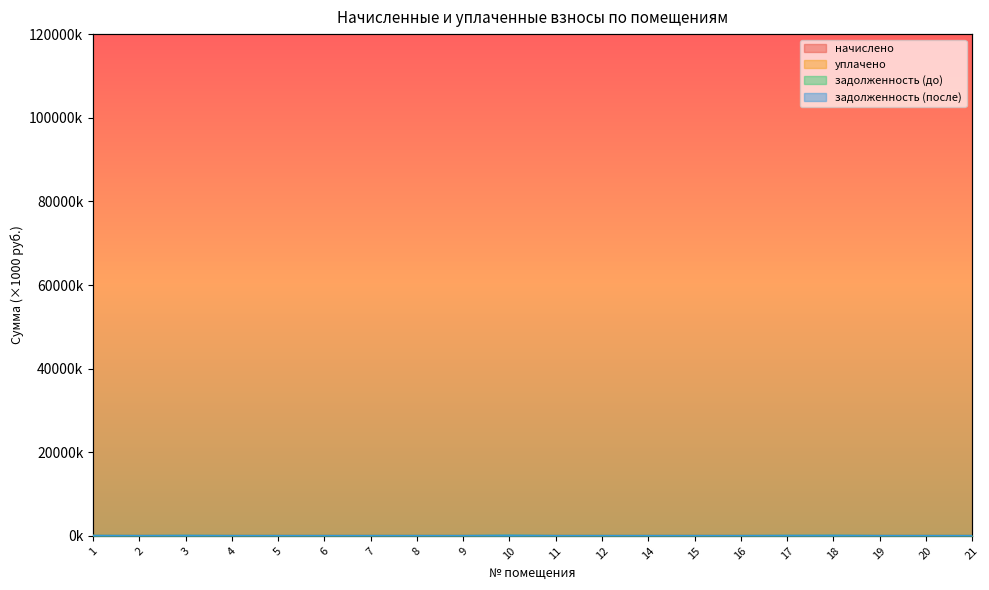

Reading left to right, what are all the values shown in this chart?

начислено: 1=0.5	2=0.7	3=0.4	4=0.7	5=0.5	6=0.7	7=0.4	8=0.7	9=0.5	10=0.7	11=0.4	12=0.7	14=0.5	15=0.7	16=0.4	17=0.7	18=0.5	19=0.7	20=0.4	21=0.7
уплачено: 1=0.0	2=0.7	3=0.0	4=0.7	5=0.5	6=0.9	7=0.4	8=0.7	9=0.5	10=0.0	11=0.2	12=1.9	14=0.5	15=0.2	16=0.5	17=0.0	18=0.0	19=0.7	20=0.4	21=0.4
задолженность (до): 1=10.5	2=0.2	3=13.3	4=0.2	5=0.2	6=0.2	7=0.1	8=0.2	9=0.2	10=25.2	11=0.1	12=0.9	14=0.2	15=0.0	16=0.1	17=11.1	18=19.0	19=0.7	20=0.1	21=0.2
задолженность (после): 1=11.3	2=0.2	3=14.1	4=0.2	5=0.2	6=0.0	7=0.1	8=0.2	9=0.2	10=26.7	11=0.2	12=0.0	14=0.2	15=0.5	16=0.0	17=12.1	18=20.1	19=0.7	20=0.1	21=0.4